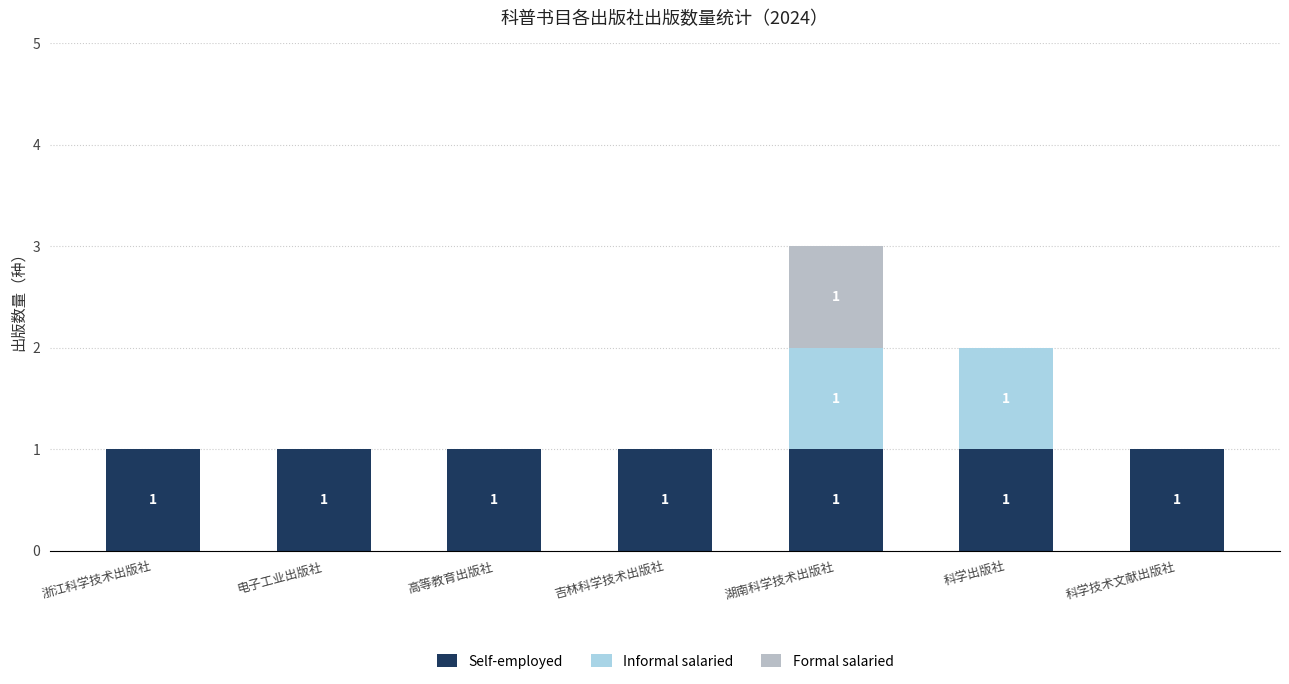

What is the maximum value for Self-employed?

1